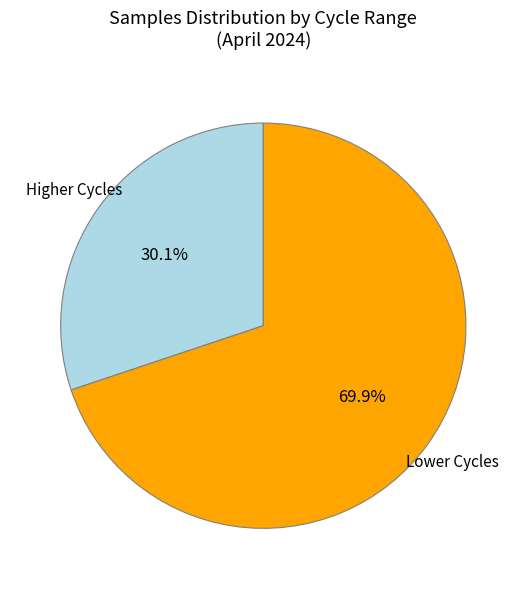

What is the majority slice?

Lower Cycles